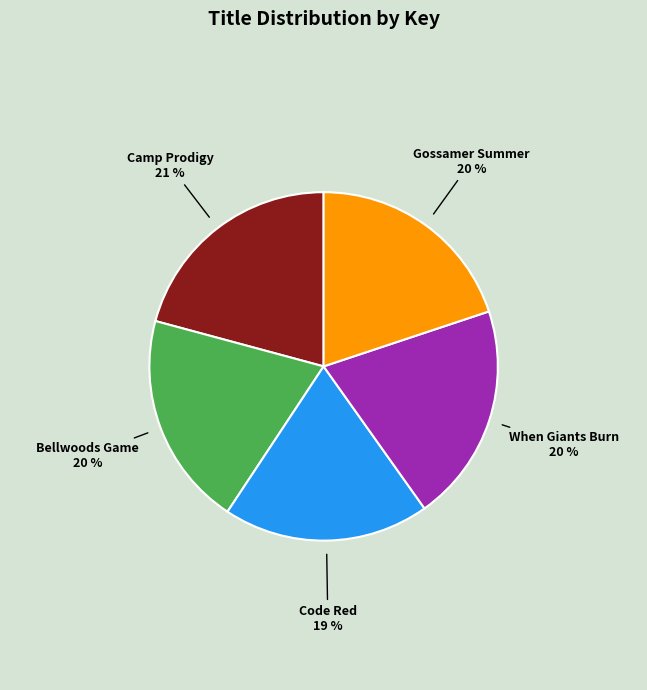

Approximately how many times larger is the value at When Giants Burn compared to Gossamer Summer?

1.0